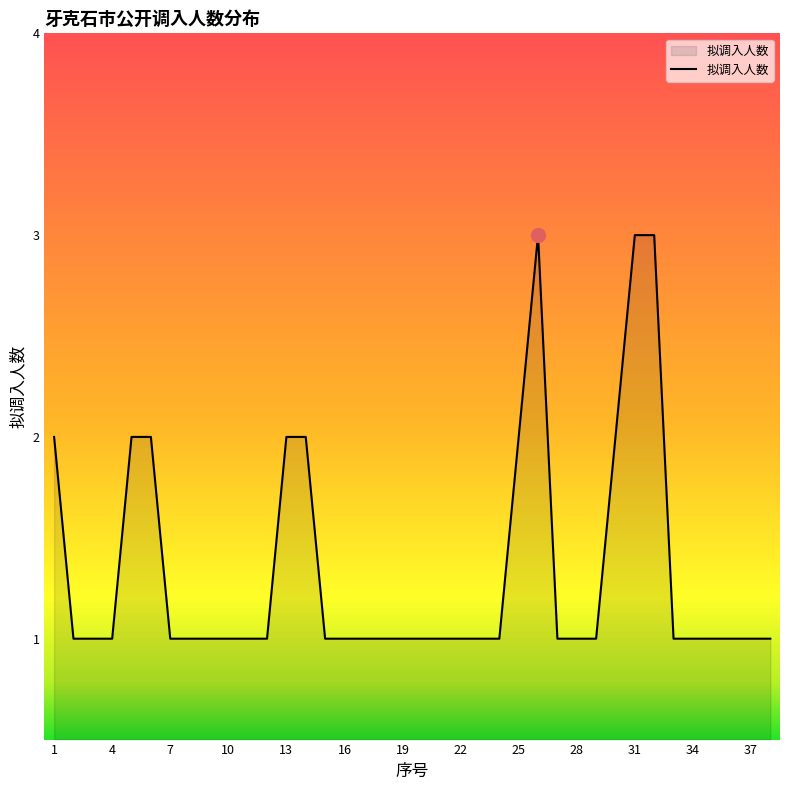

Reading left to right, transcribe all the data shown in this chart.

2	1	1	1	2	2	1	1	1	1	1	1	2	2	1	1	1	1	1	1	1	1	1	1	2	3	1	1	1	2	3	3	1	1	1	1	1	1